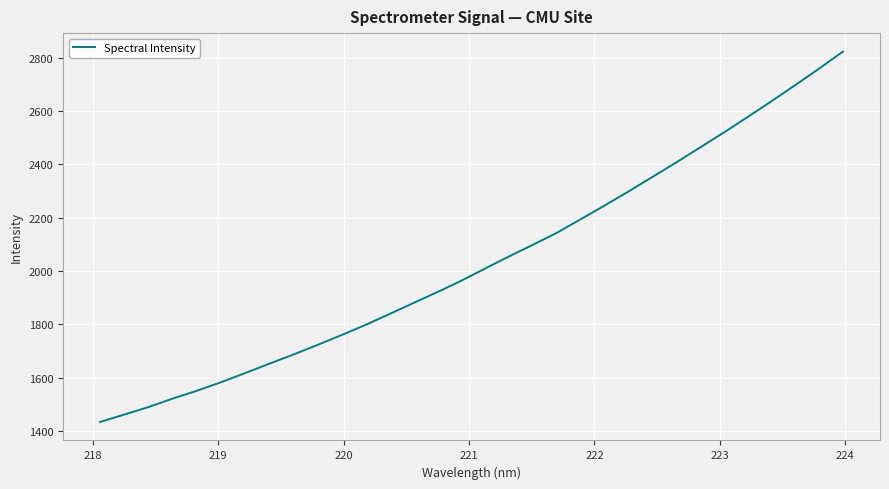

What is the greatest value displayed?

2822.4